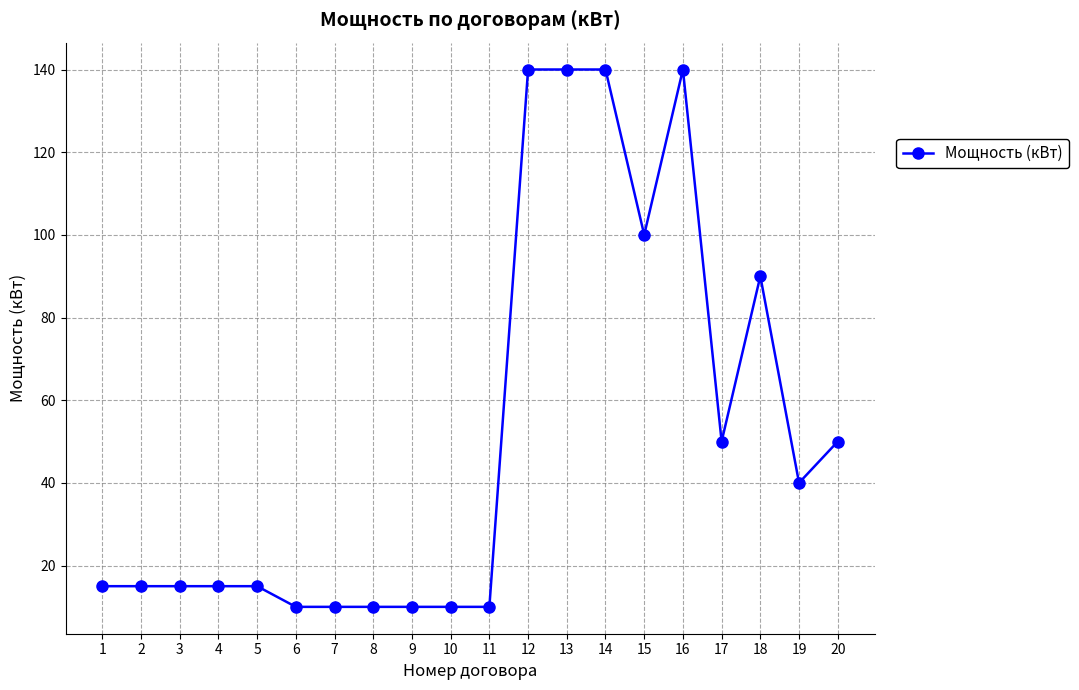

What is the maximum value shown in the chart?

140